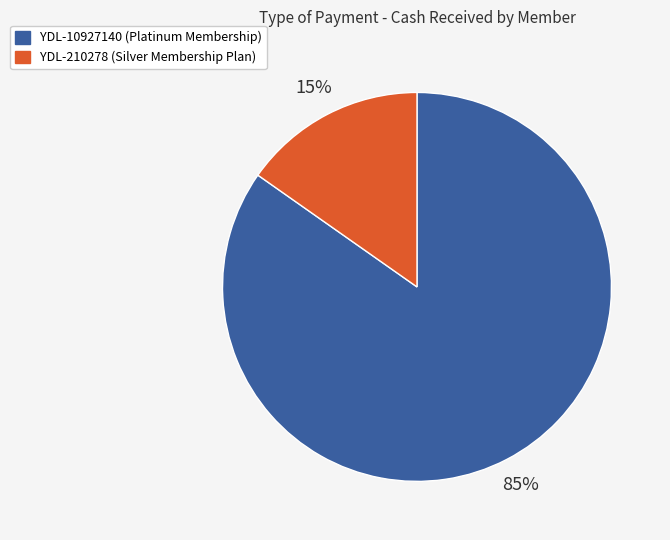

How many slices are in this pie chart?

2